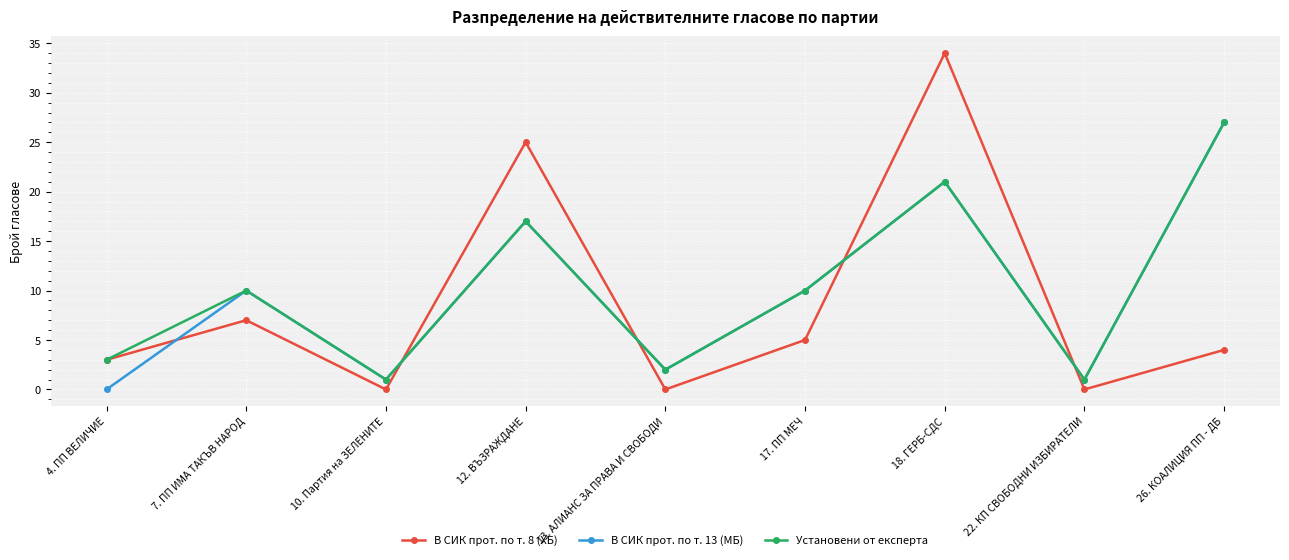

Reading right to left, extract all data points from this chart.

В СИК прот. по т. 8 (ХБ): 4	0	34	5	0	25	0	7	3
В СИК прот. по т. 13 (МБ): 27	1	21	10	2	17	1	10	0
Установени от експерта: 27	1	21	10	2	17	1	10	3